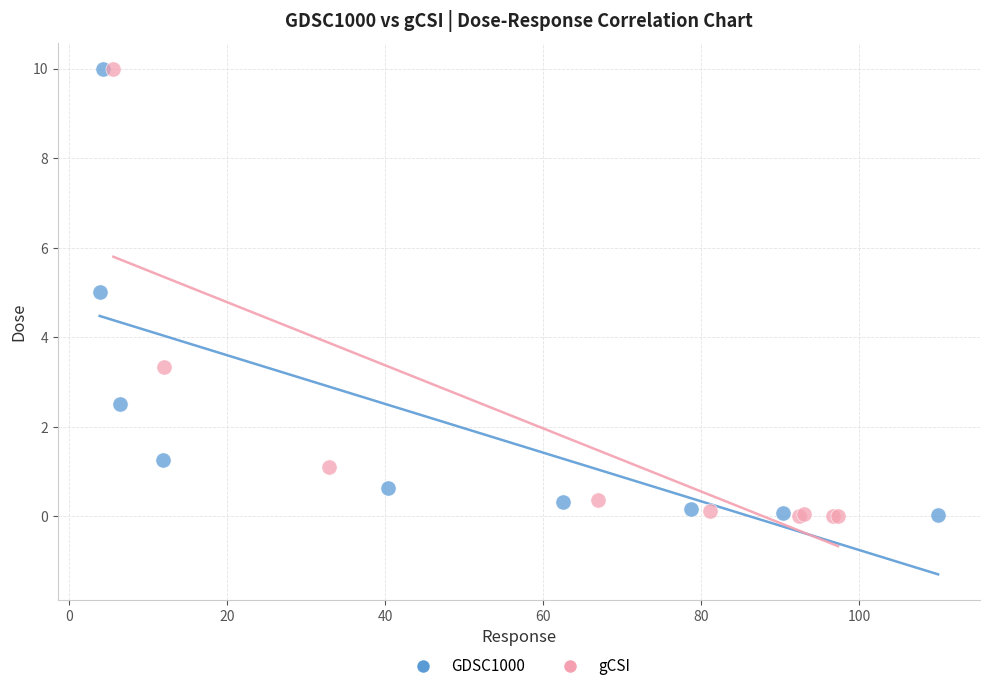

Which series has the widest spread of Y values?

gCSI